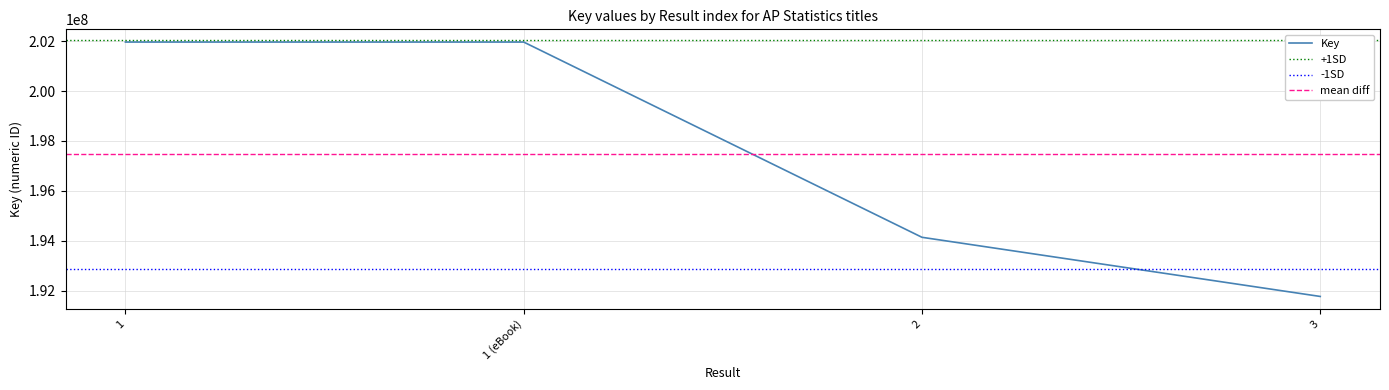

What is the approximate value at 2, to the nearest 100?

194136900